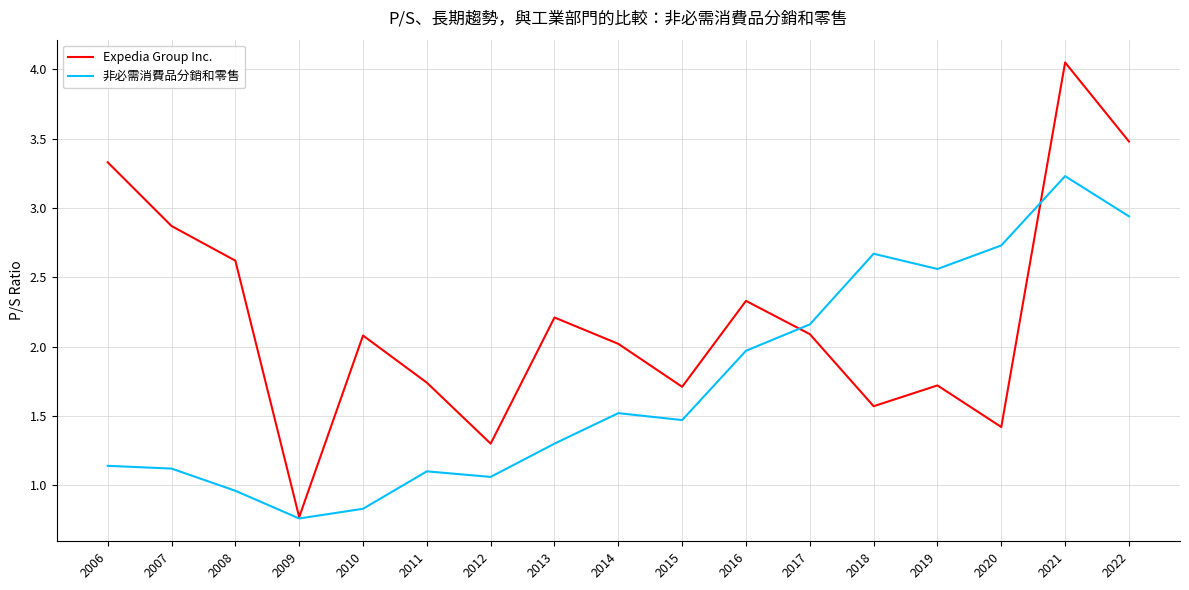

What is the difference between the highest and lowest values at 2013?

0.9